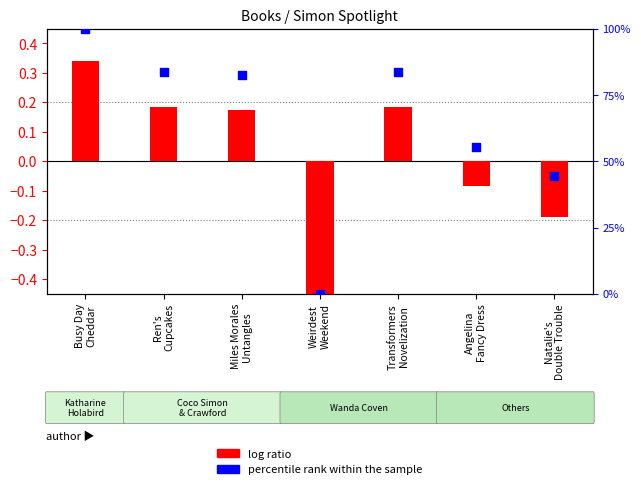

At how many categories does at least one series exceed 31?

6